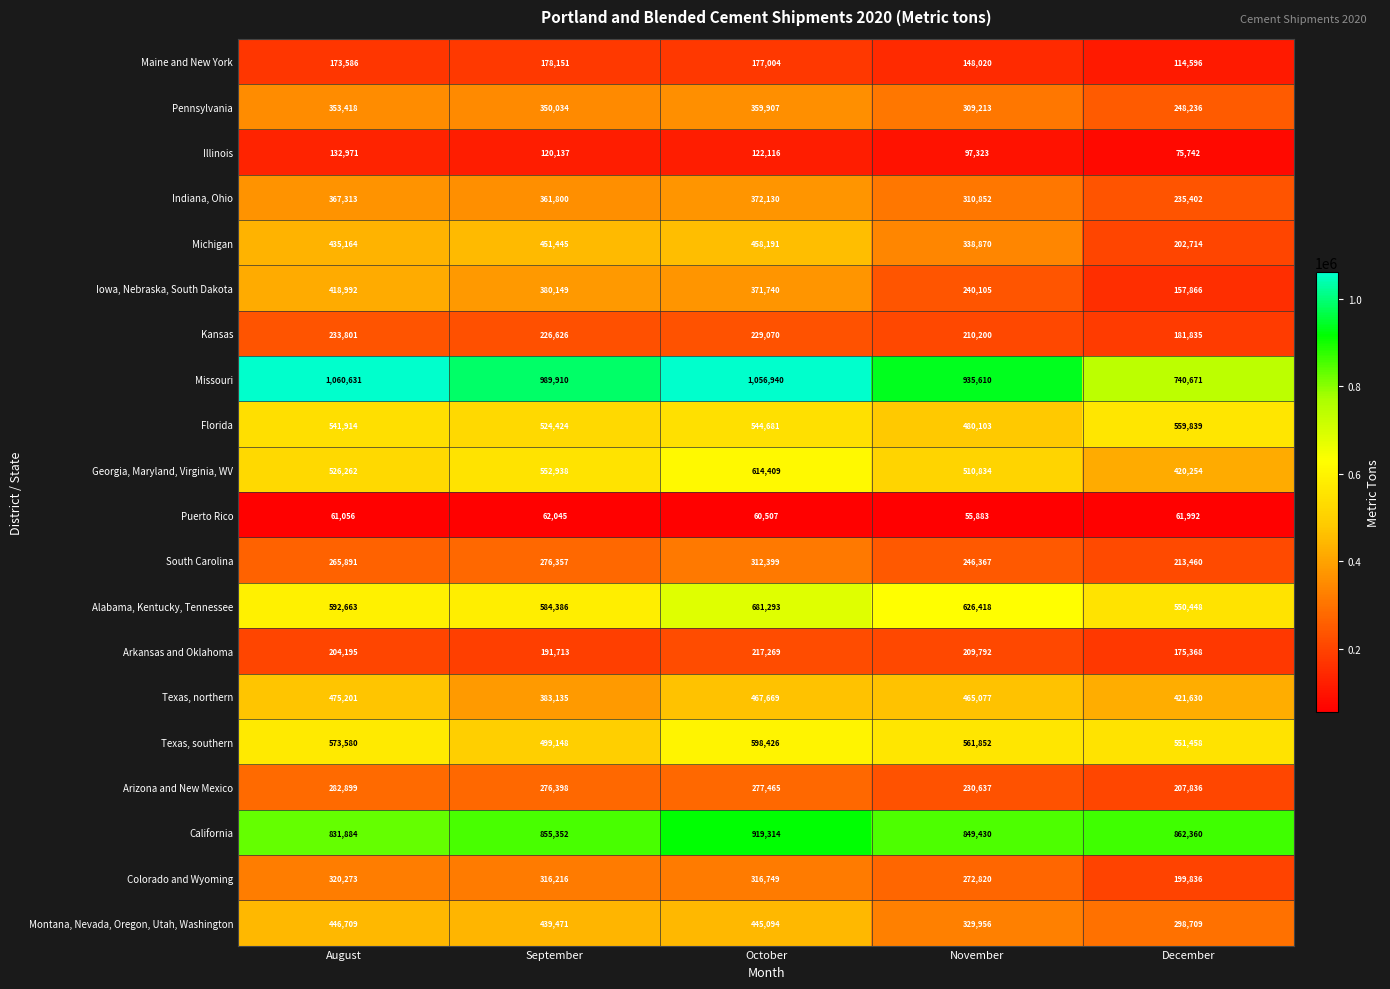

Where does the Arizona and New Mexico series first go above 276398?

August